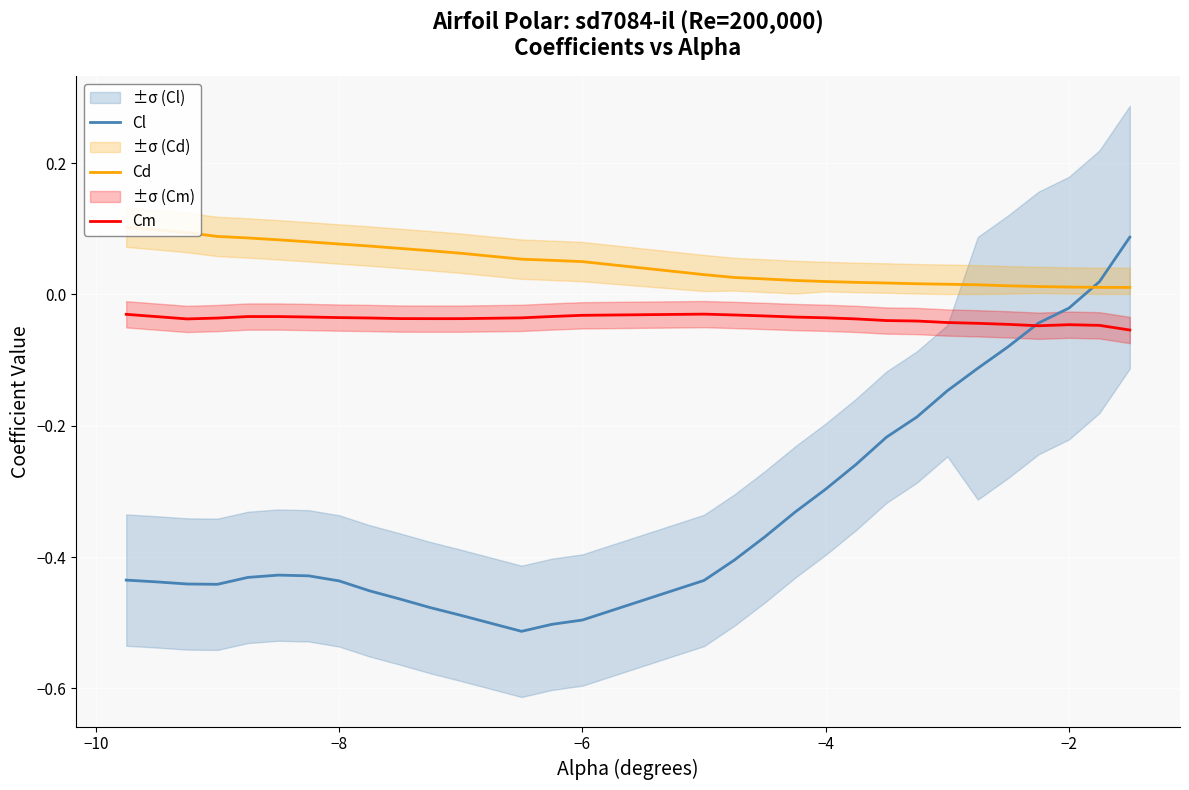

How many distinct data groups are displayed?

3